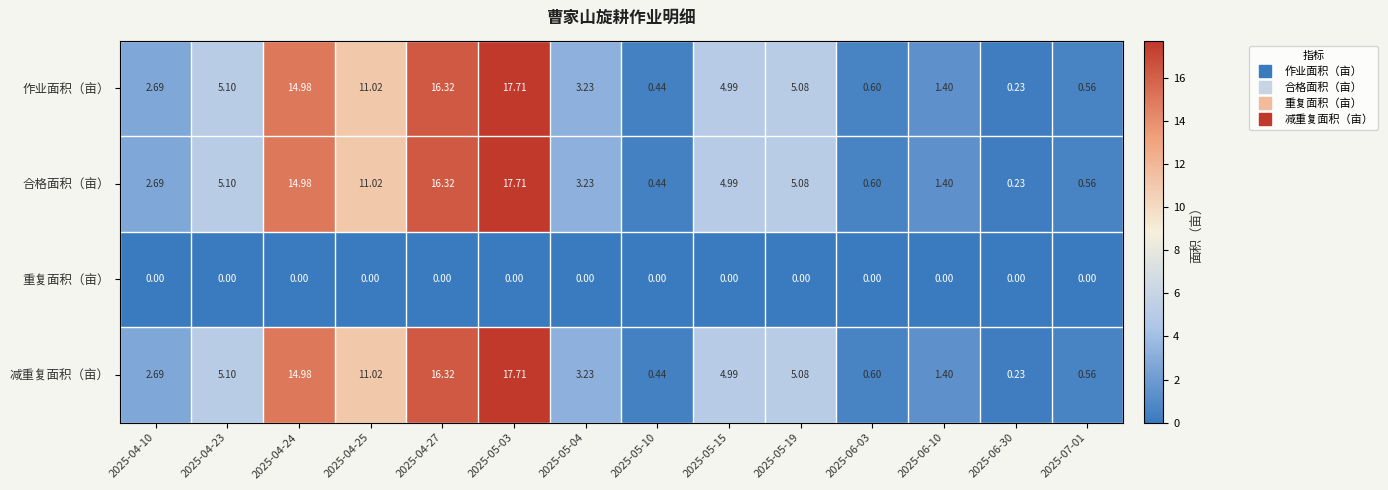

Is the value of 作业面积（亩） at 2025-06-30 greater than the value of 合格面积（亩） at 2025-05-19?

No